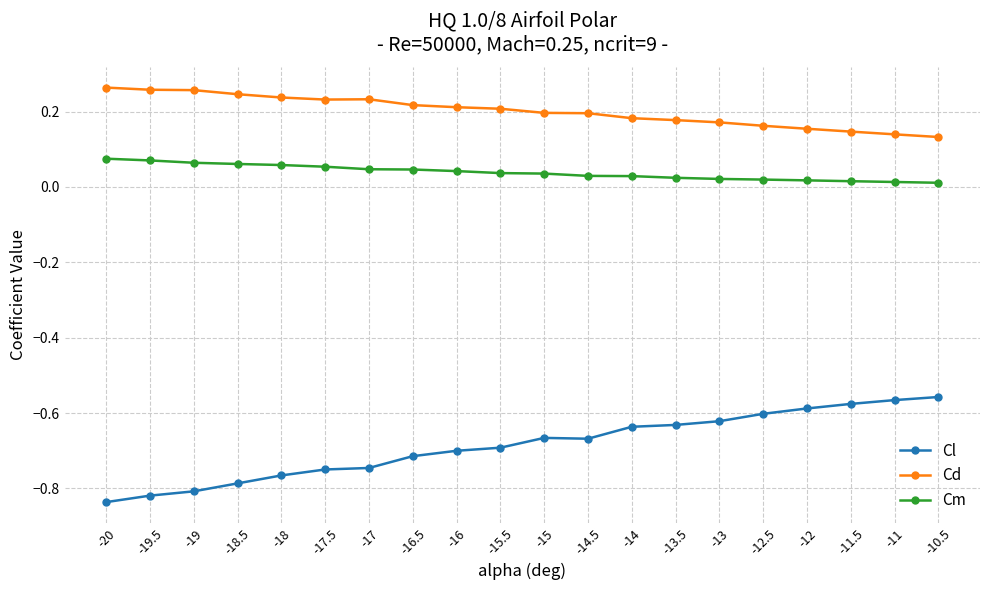

Which series changed the most between -15 and -12.5?

Cl